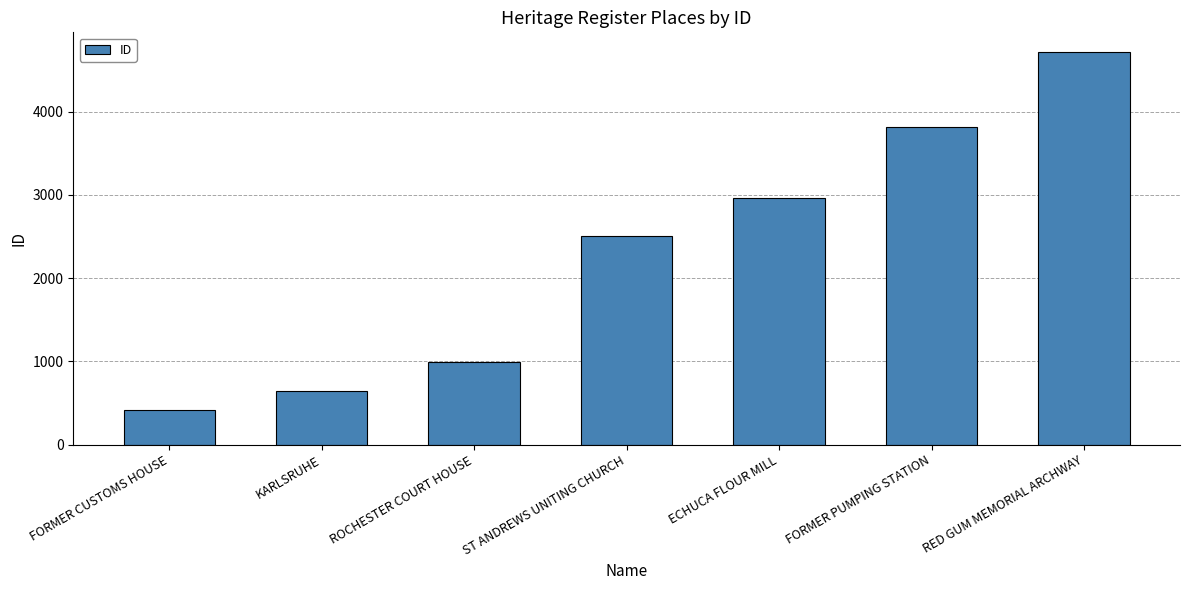

Count the number of data series in this chart.

1